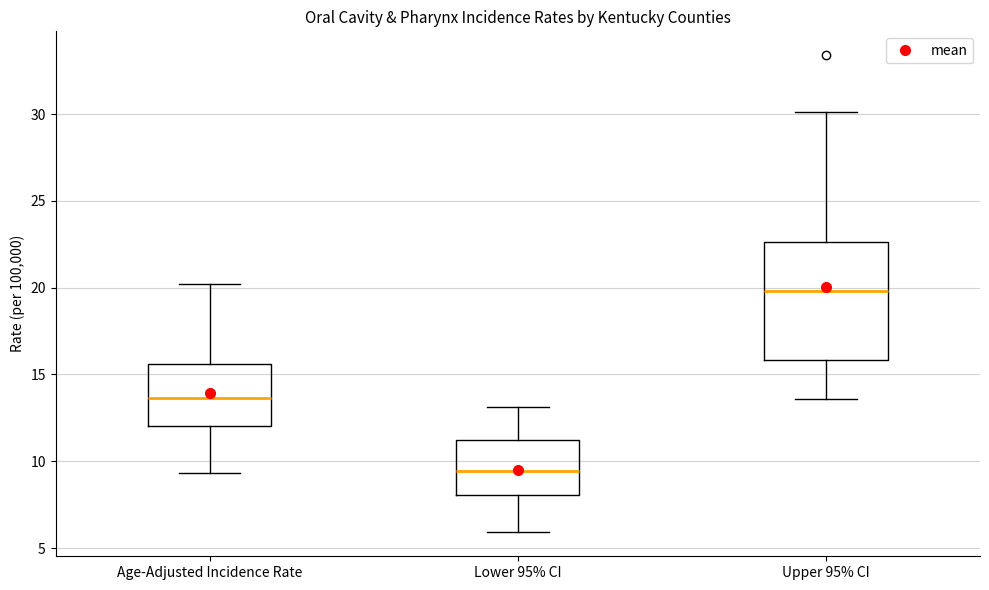

Which box is the tallest, from its lower edge to its upper edge?

Upper 95% CI